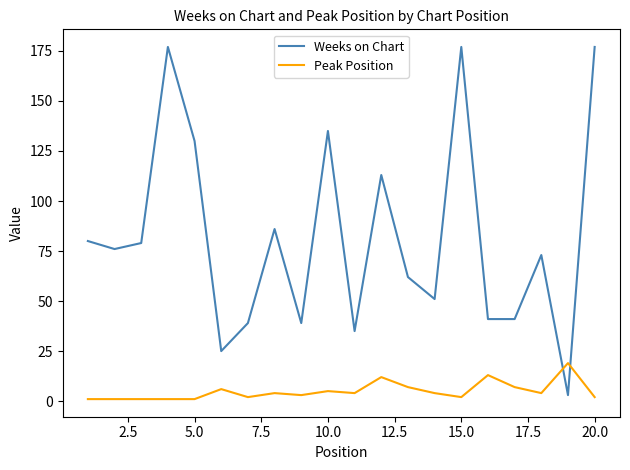

Which series has the largest total across all categories?

Weeks on Chart